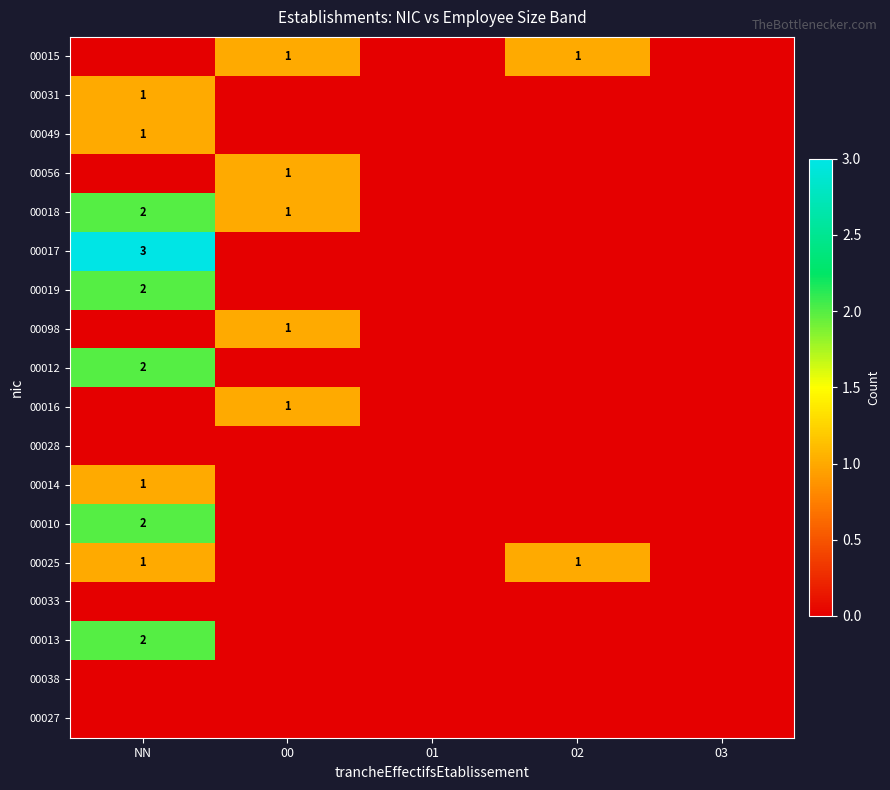

True or false: 00025 has a value of 0 at NN.

False